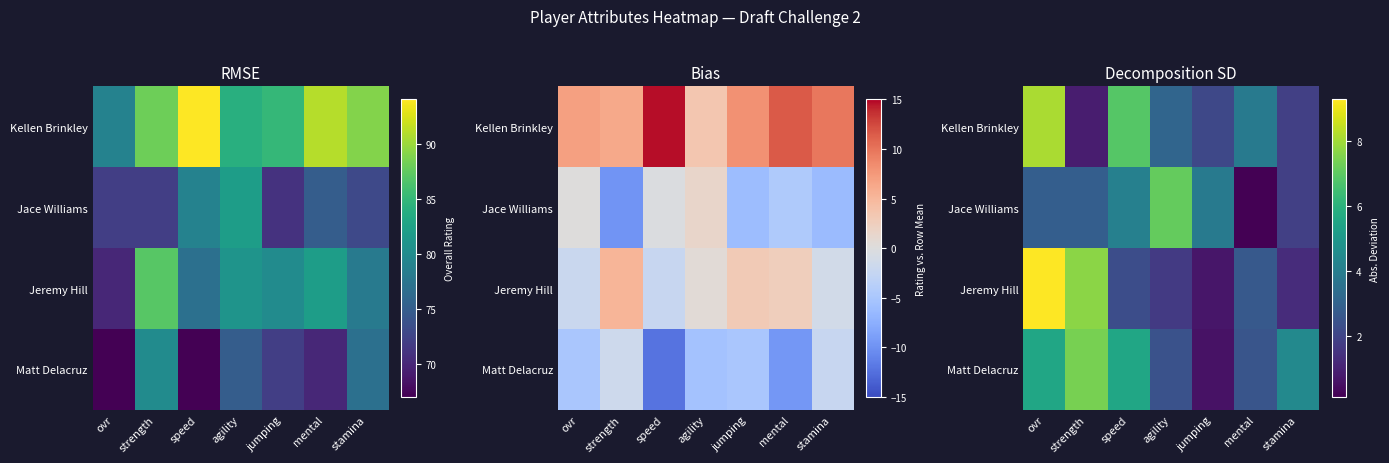

Where does the Matt Delacruz series first go above 4?

ovr